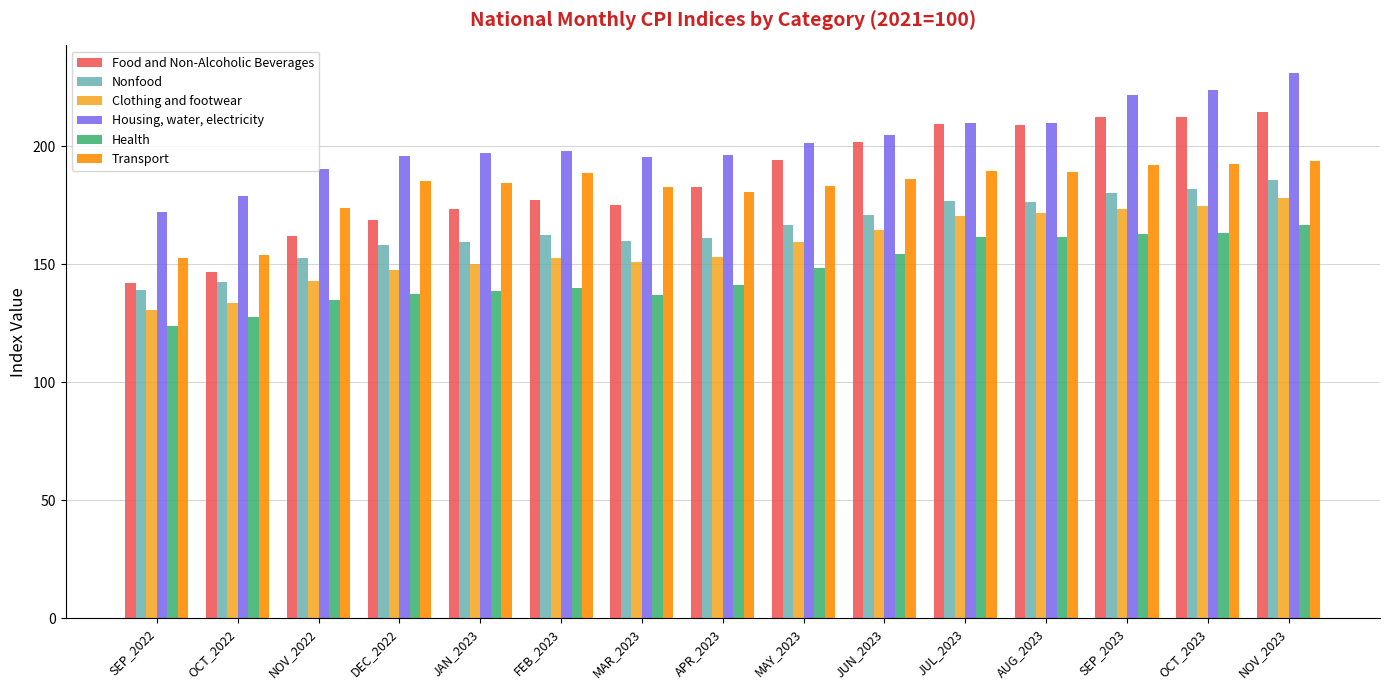

What is the minimum value for Food and Non-Alcoholic Beverages?

142.3